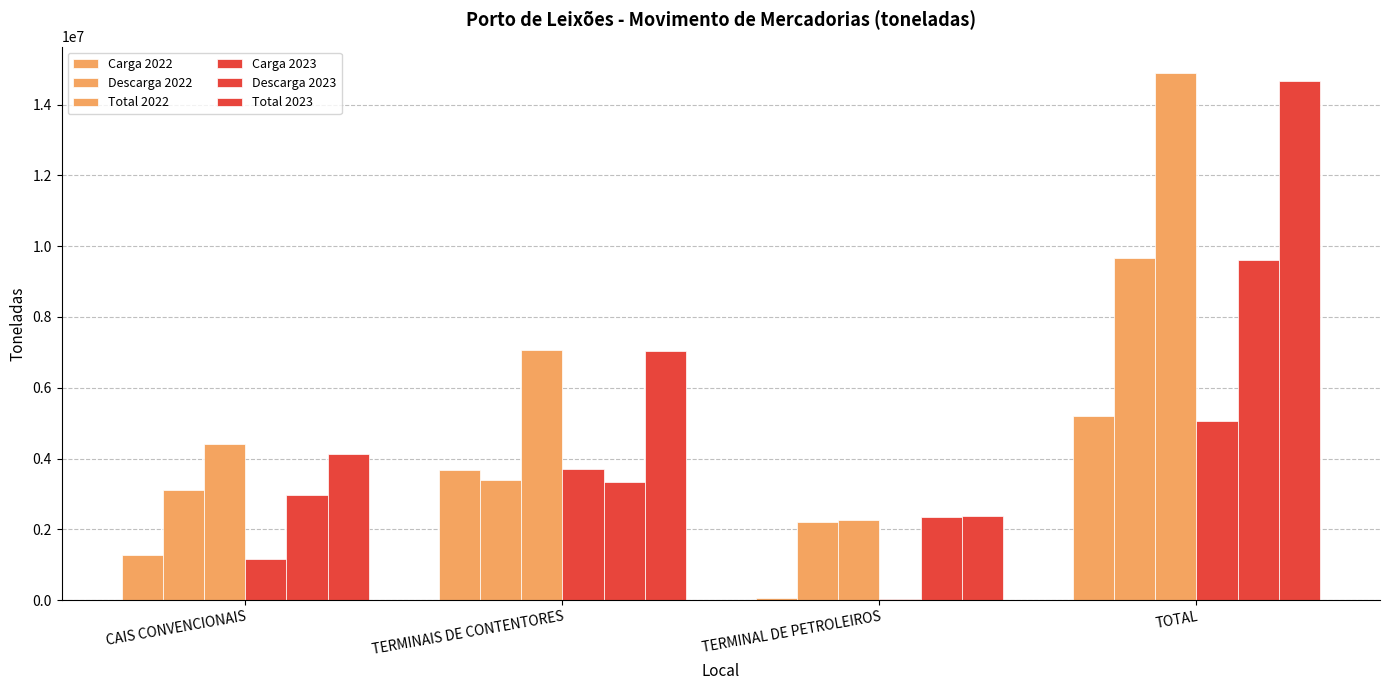

Which category has the highest value across all series?

TOTAL